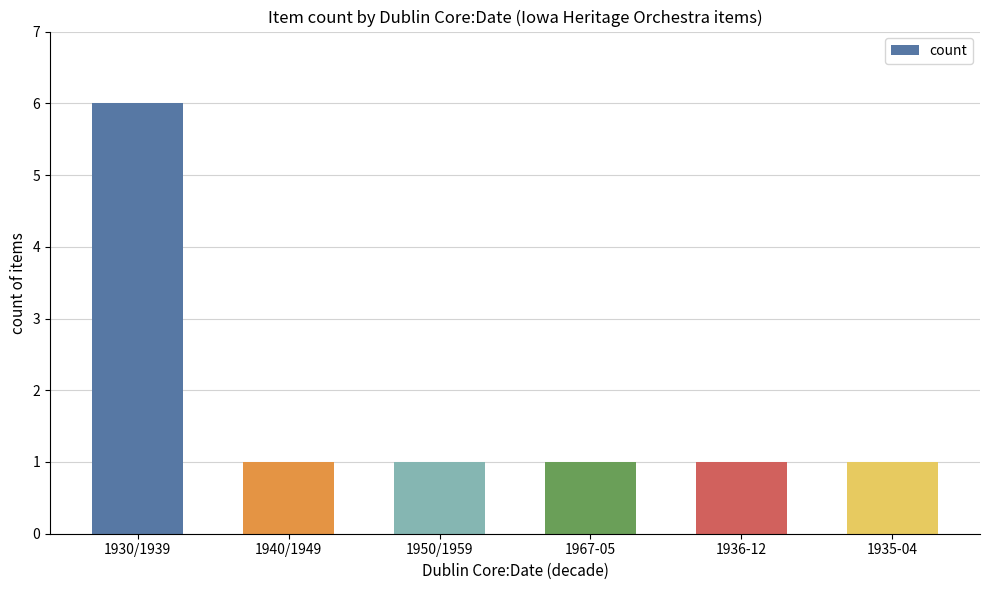

What is the ratio of the value at 1950/1959 to the value at 1935-04?

1.0